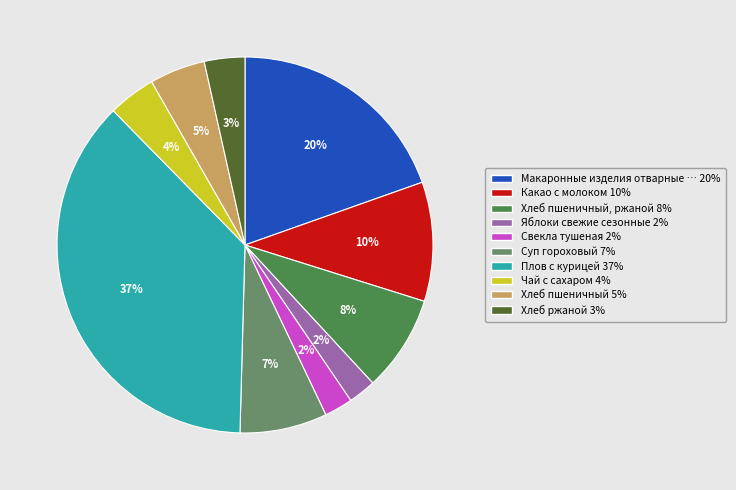

How many slices are in this pie chart?

10